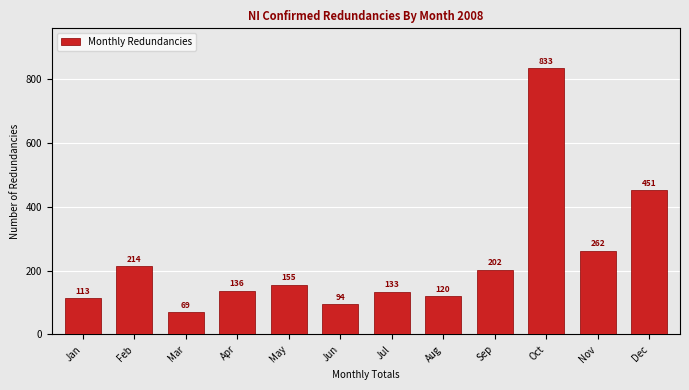

Reading left to right, transcribe all the data shown in this chart.

Jan=113	Feb=214	Mar=69	Apr=136	May=155	Jun=94	Jul=133	Aug=120	Sep=202	Oct=833	Nov=262	Dec=451